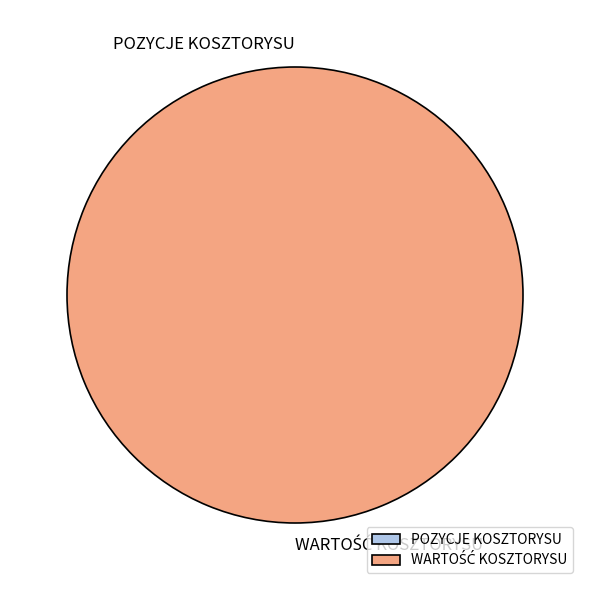

Which category has the biggest portion of the pie?

WARTOŚĆ KOSZTORYSU